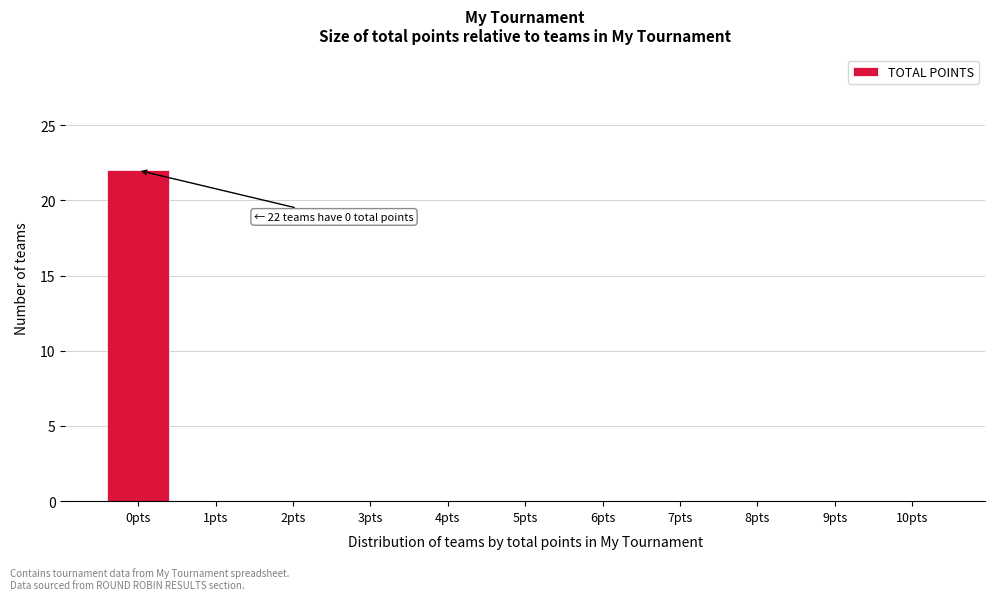

Reading left to right, extract all data points from this chart.

0pts=22	1pts=0	2pts=0	3pts=0	4pts=0	5pts=0	6pts=0	7pts=0	8pts=0	9pts=0	10pts=0